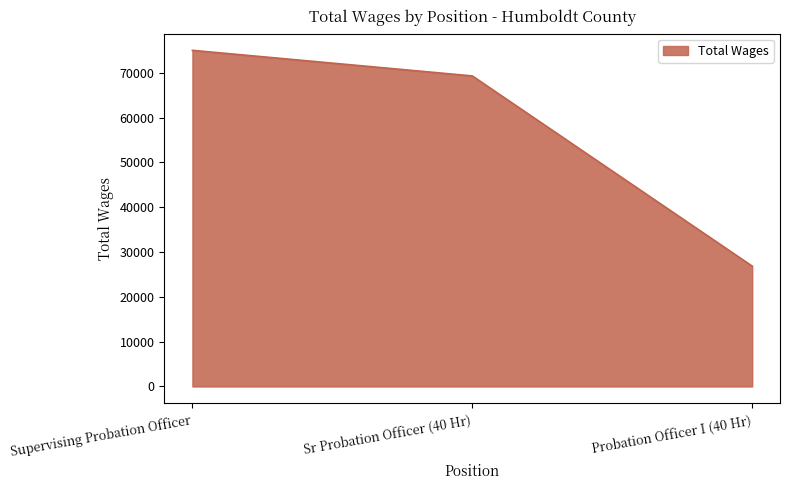

Reading left to right, list all the values displayed in this chart.

Supervising Probation Officer=74984	Sr Probation Officer (40 Hr)=69275	Probation Officer I (40 Hr)=26845